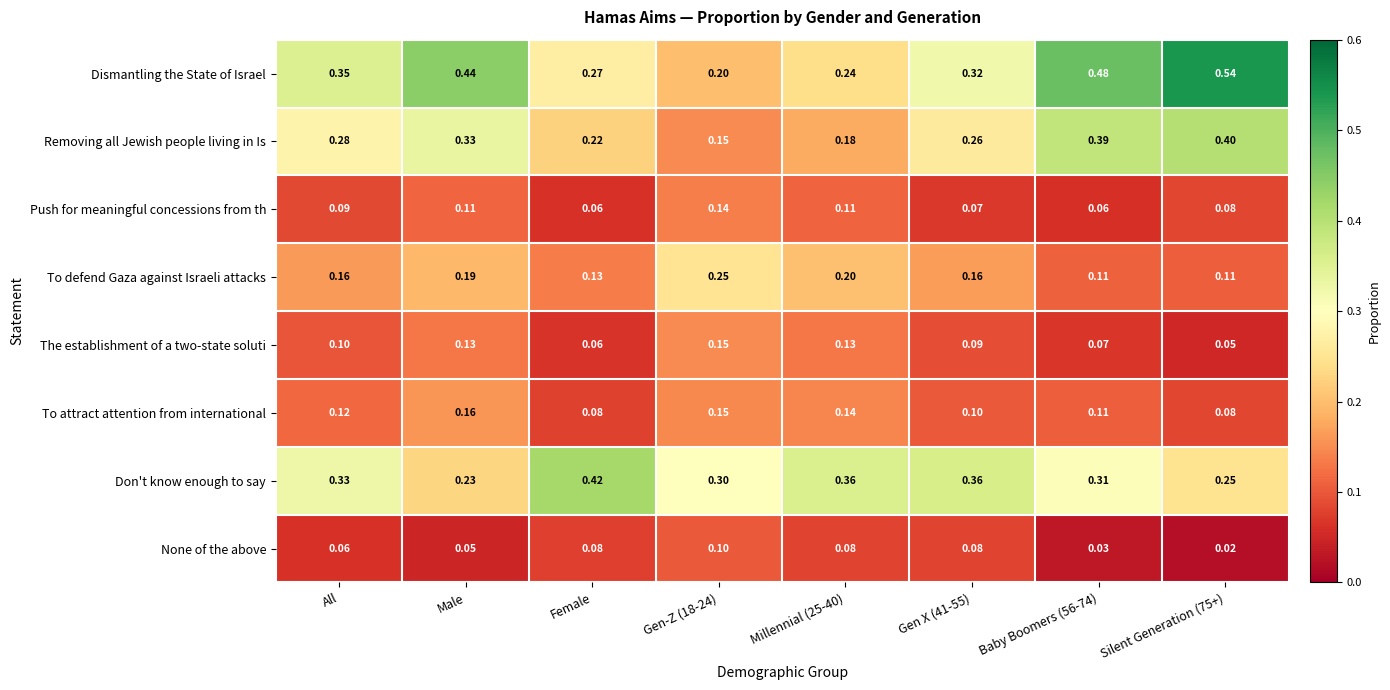

Rank the series by their maximum value, from highest to lowest.

Dismantling the State of Israel, Don't know enough to say, Removing all Jewish people living in Is, To defend Gaza against Israeli attacks, To attract attention from international, The establishment of a two-state soluti, Push for meaningful concessions from th, None of the above